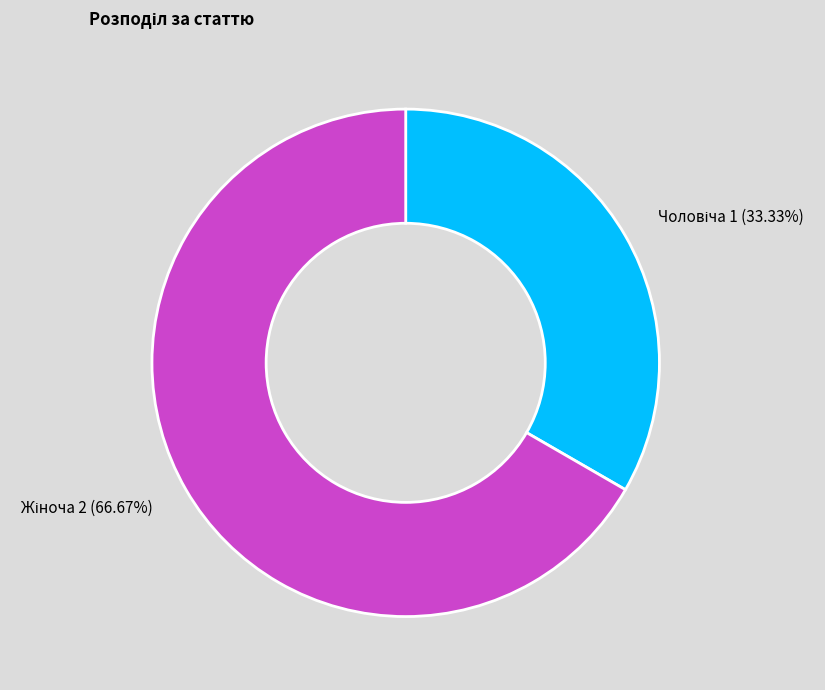

Is there a majority slice in this chart?

Yes